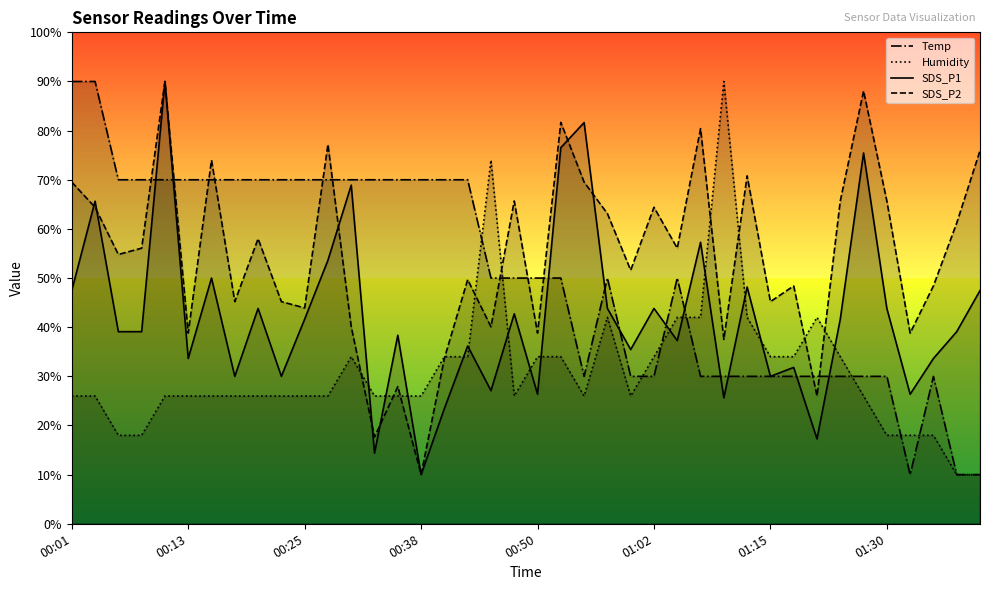

What is the smallest value displayed?

10.0